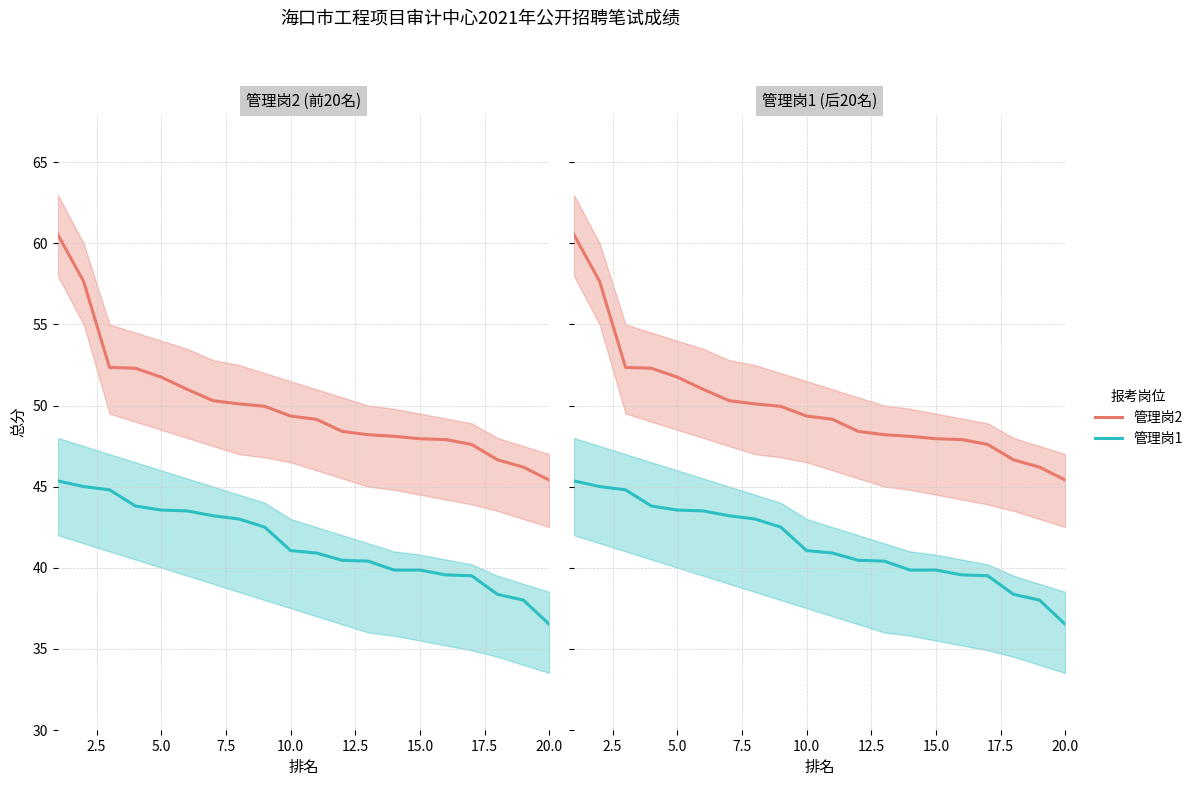

Rank the series by their maximum value, from highest to lowest.

管理岗2, 管理岗1